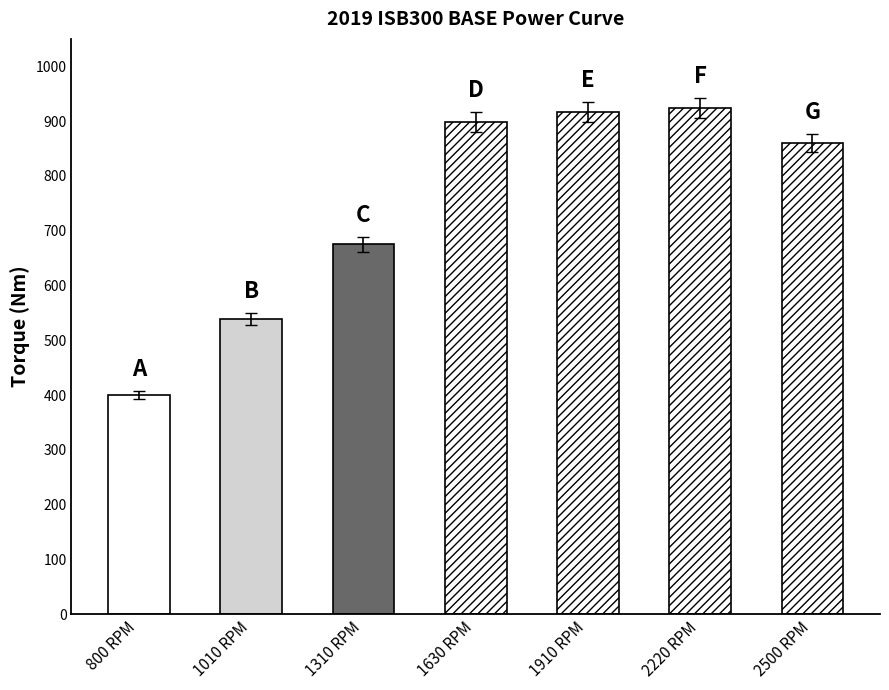

What is the label of the 2nd bar from the left?

1010 RPM